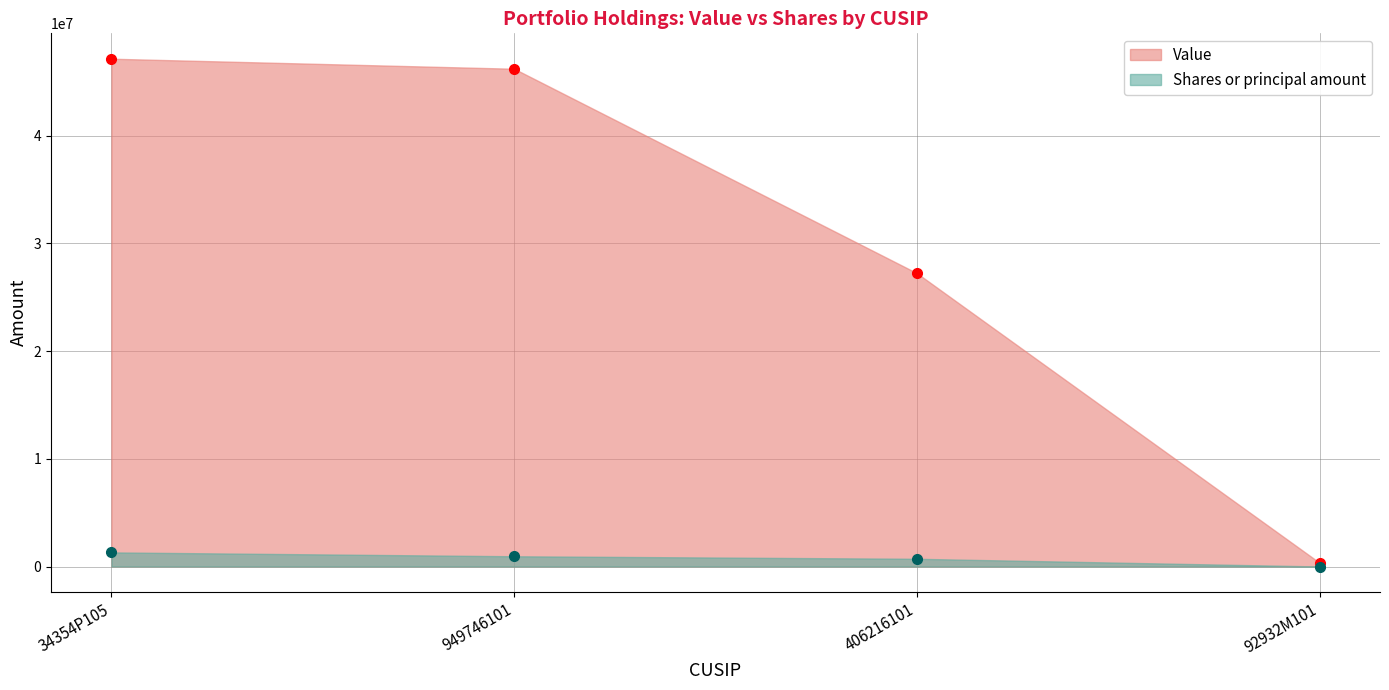

Which category has the lowest value in the Shares or principal amount series?

92932M101